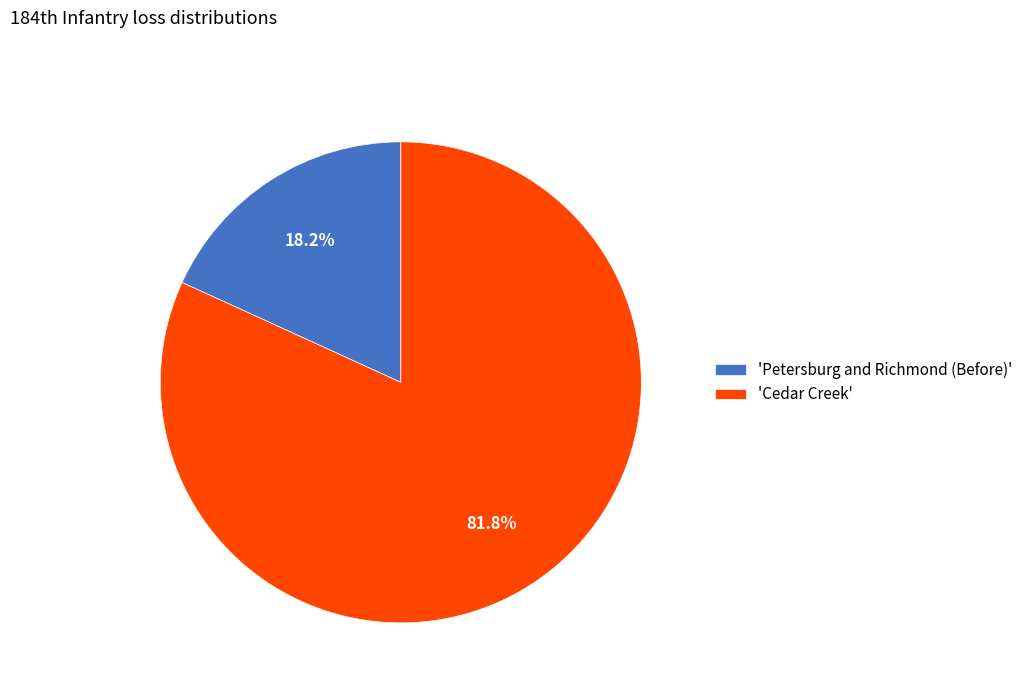

Rank the categories by value from highest to lowest.

'Cedar Creek', 'Petersburg and Richmond (Before)'